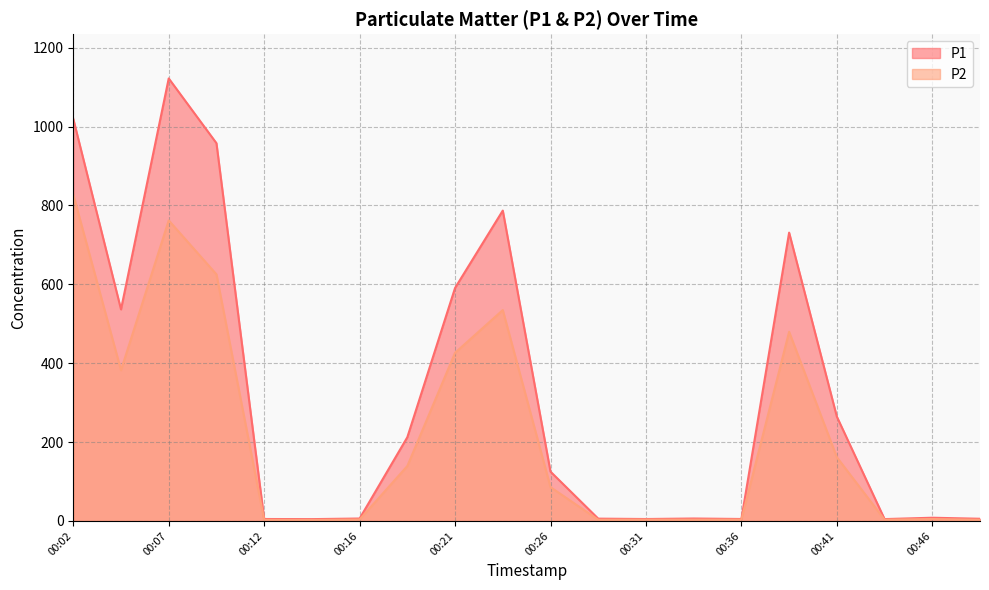

Rank the series by their average value, from lowest to highest.

P2, P1